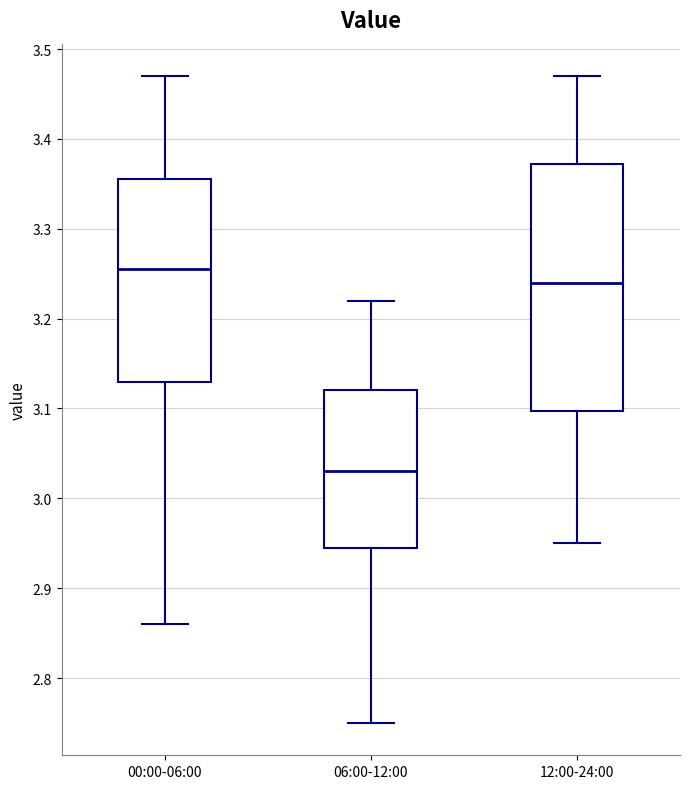

Reading left to right, transcribe this box plot: for each box, give where its median line is, the range the box spans, and where its two whiskers end, as read against the y-axis. The values are not printed on the chart, so give them approximately, as read against the axis.

00:00-06:00: median 3.26, box 3.13 to 3.36, whiskers 2.86 to 3.47
06:00-12:00: median 3.03, box 2.95 to 3.12, whiskers 2.75 to 3.22
12:00-24:00: median 3.24, box 3.10 to 3.37, whiskers 2.95 to 3.47